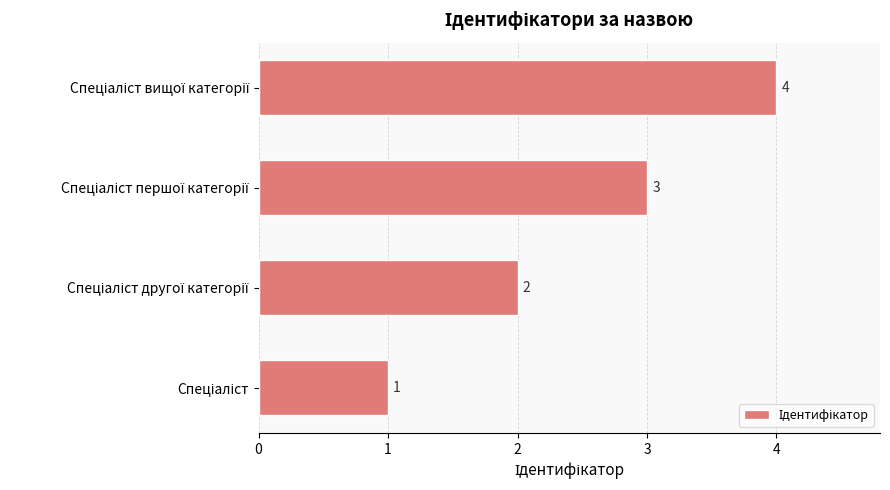

What is the greatest value displayed?

4